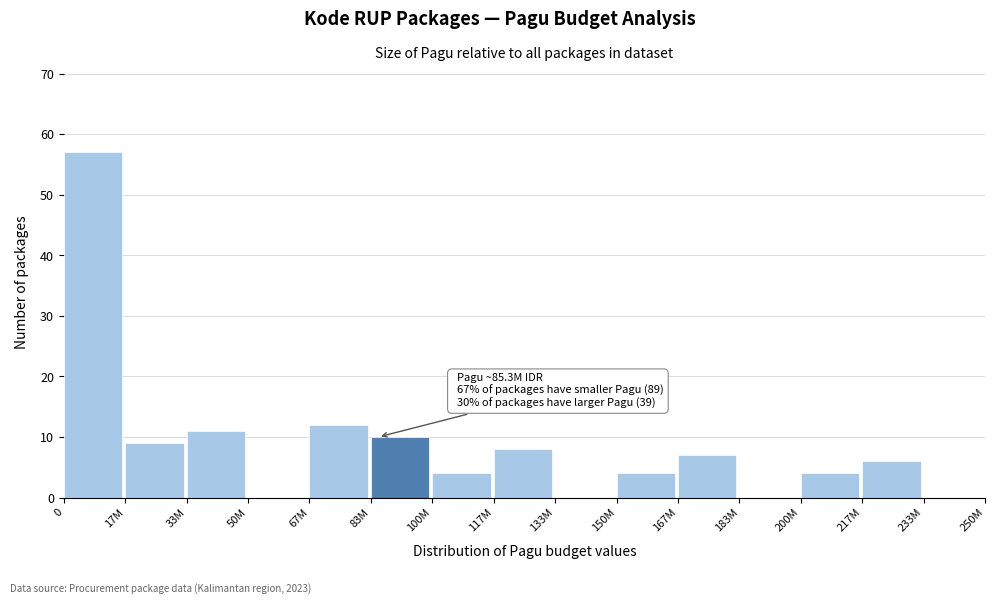

Reading left to right, transcribe all the data shown in this chart.

0=57	17M=9	33M=11	50M=0	67M=12	83M=10	100M=4	117M=8	133M=0	150M=4	167M=7	183M=0	200M=4	217M=6	233M=0